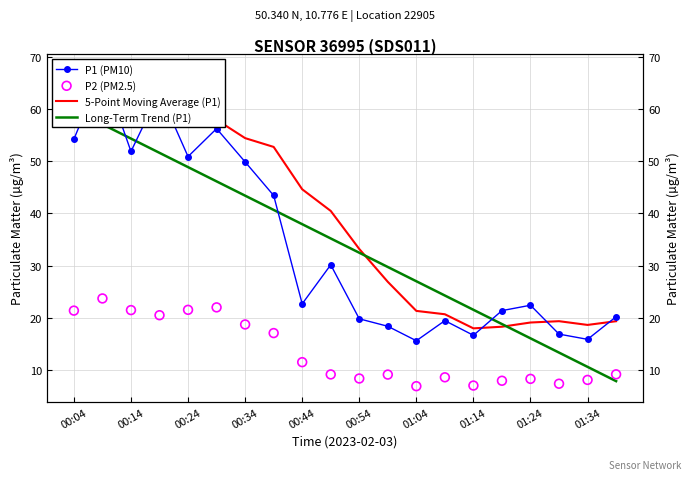

What is the total value across all series at 00:39?

60.6